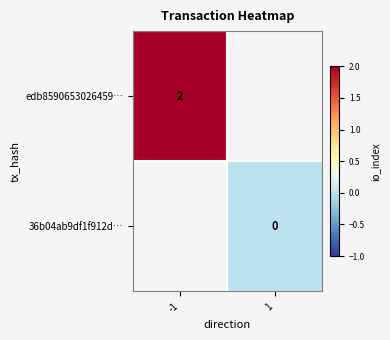

The edb8590653026459… series shows 0 at -1. True or false?

False